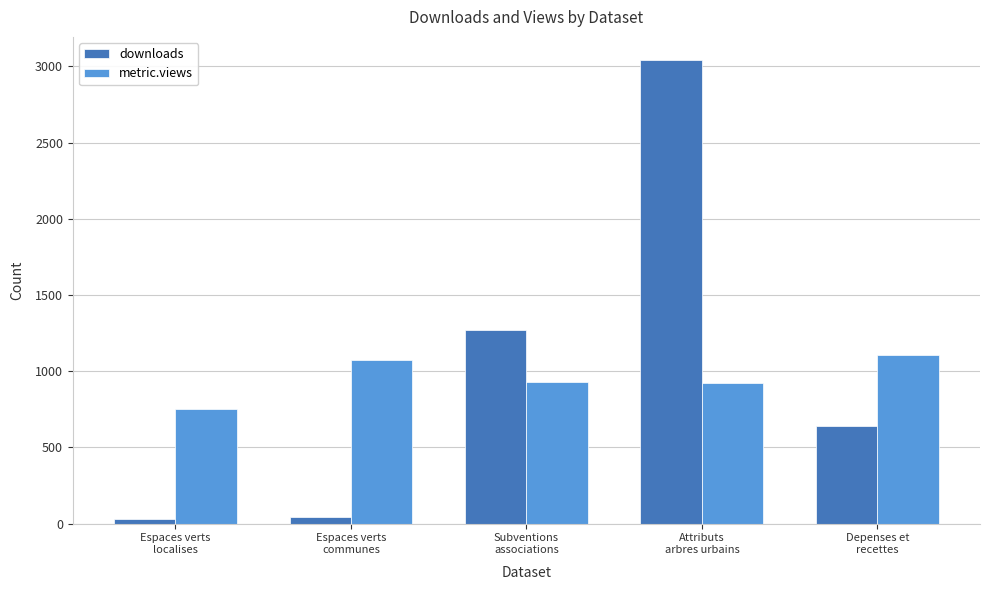

What is the spread (max minus min) of values at Espaces verts
localises?

724